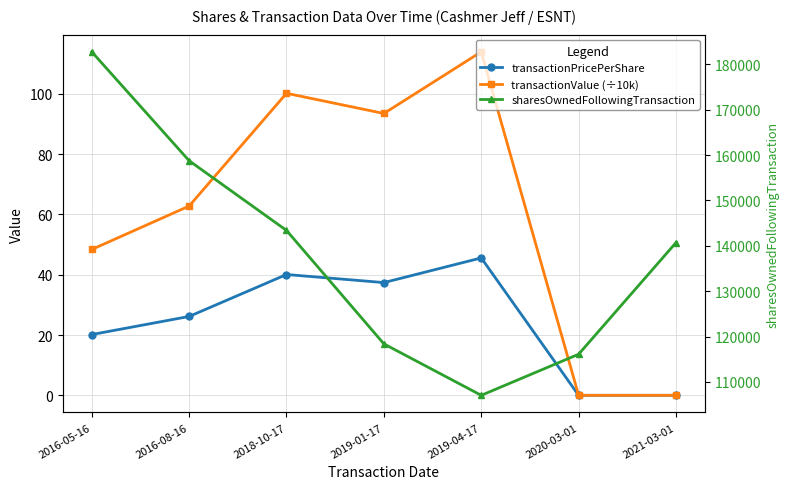

What is the approximate value of transactionPricePerShare at 2018-10-17?

40.1